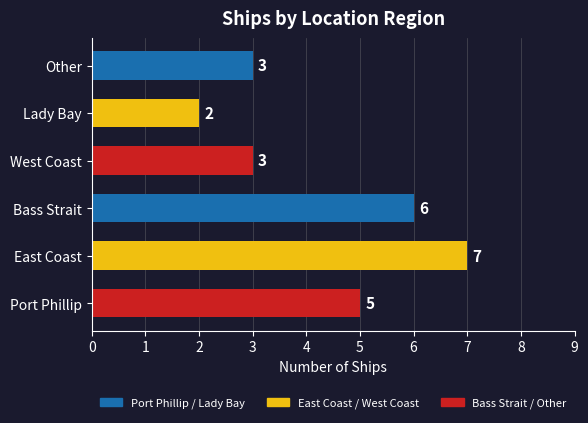

What is the minimum value shown in the chart?

2